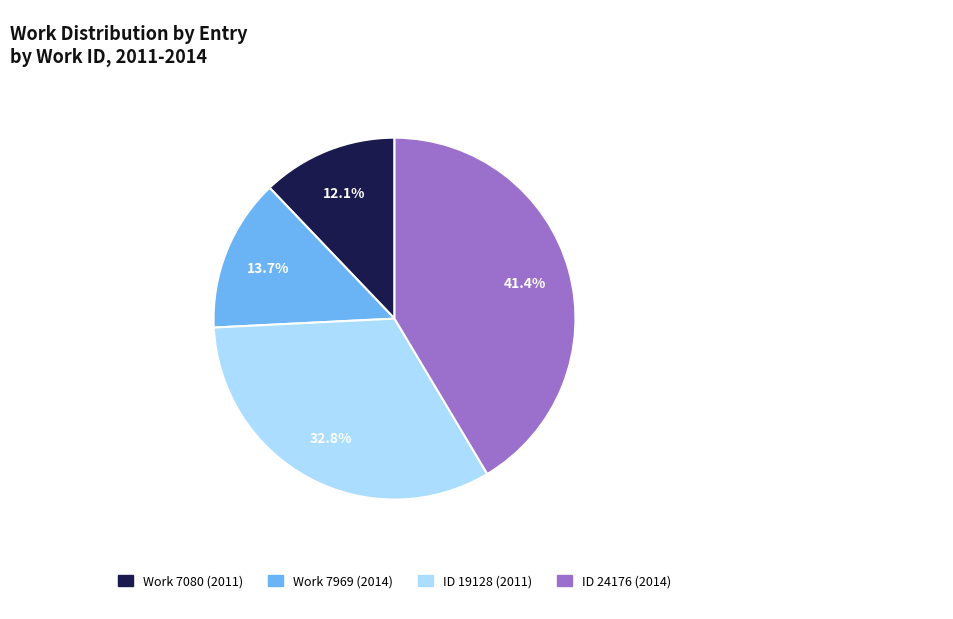

Which slice is the largest?

ID 24176 (2014)